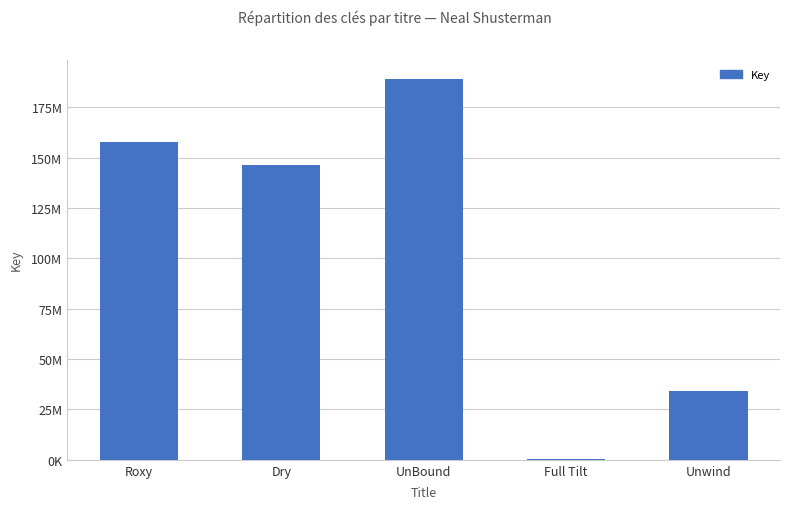

The chart shows a value of 249305623 at Roxy. True or false?

False